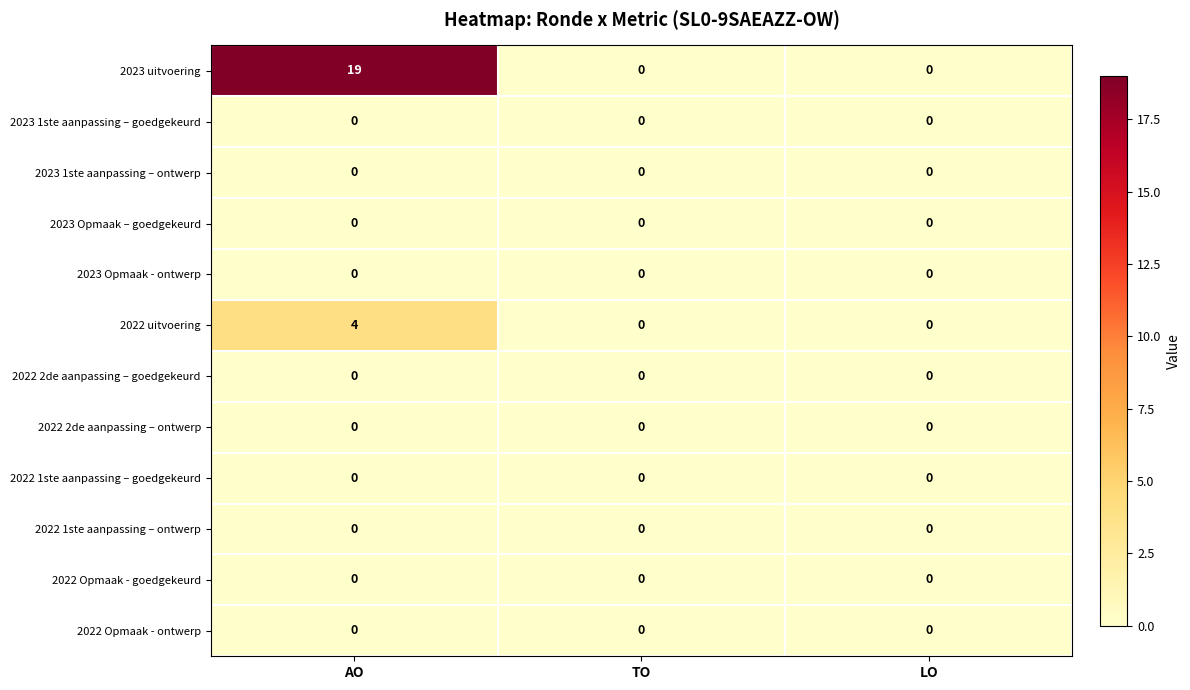

What is the greatest value displayed?

19